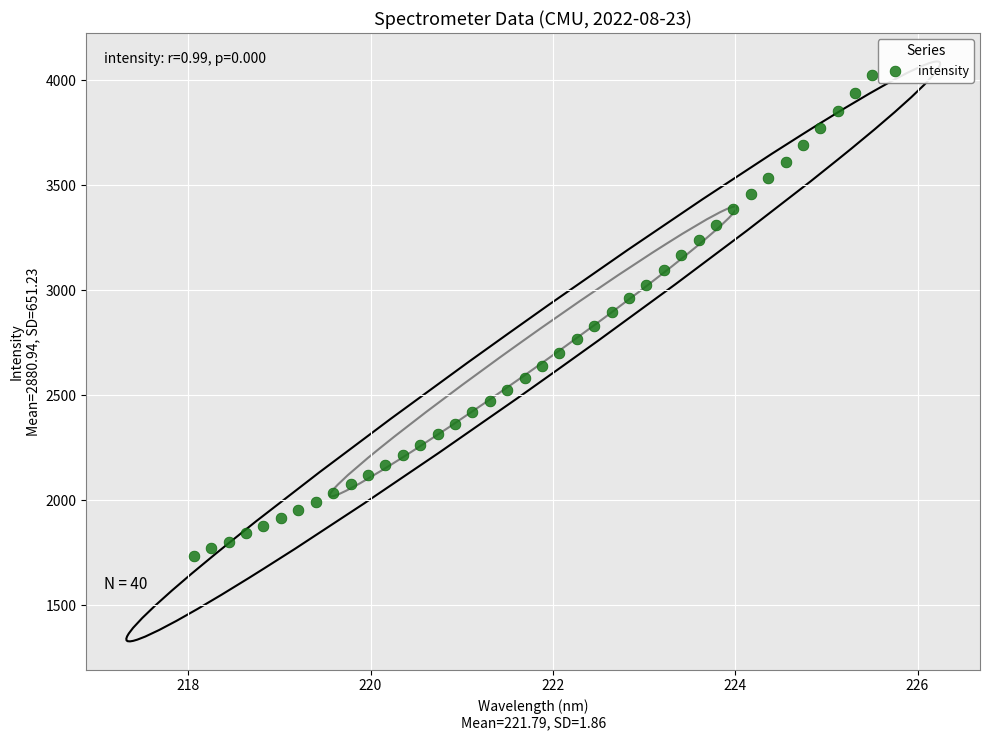

What is the range of X values (max minus min)?

7.4